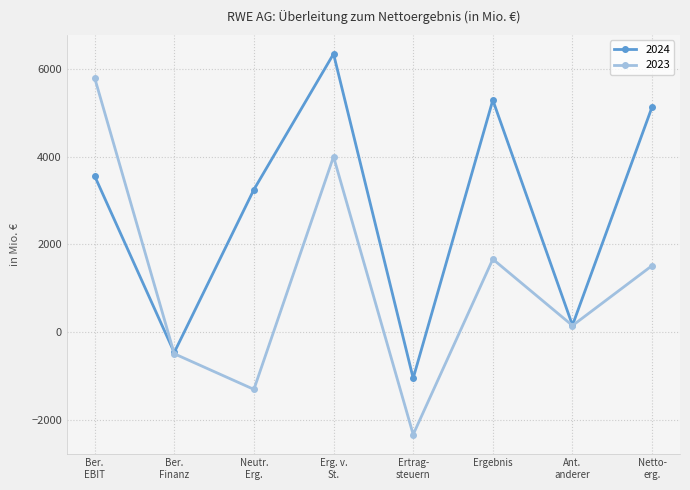

Which series has the widest spread of values?

2023